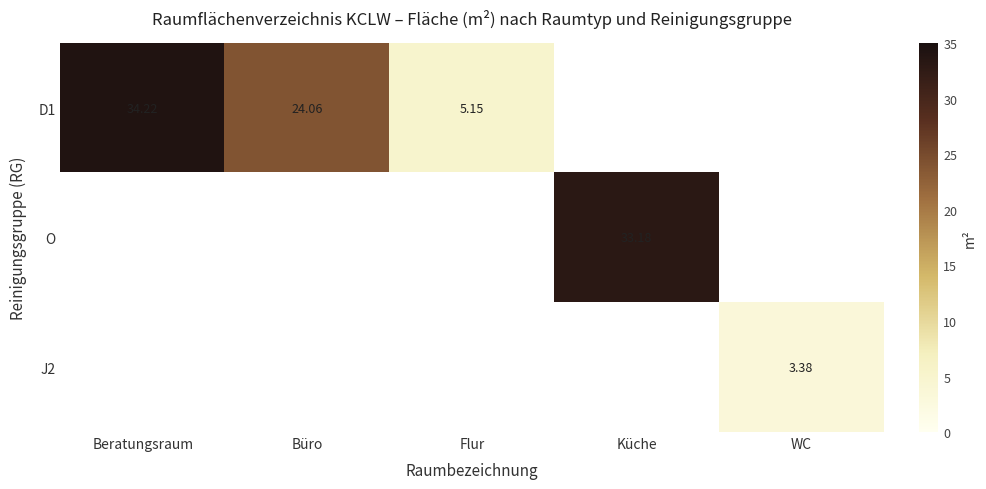

Is the value of D1 at Beratungsraum greater than the value of O at Küche?

Yes